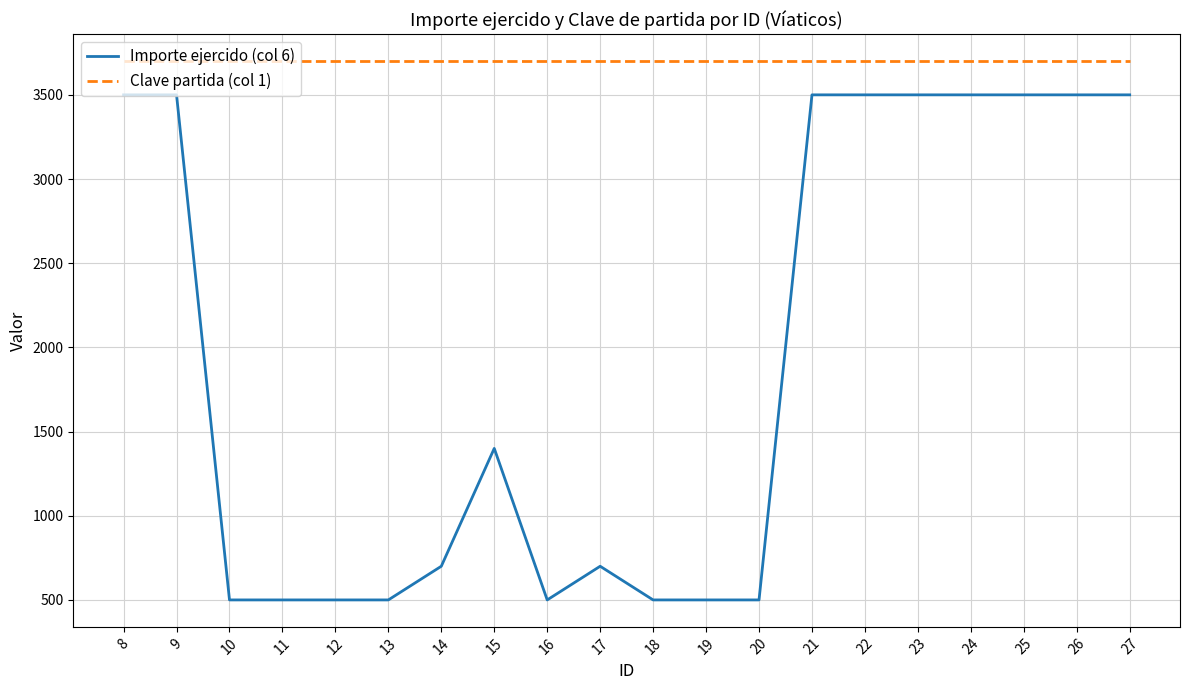

Is it true that Clave partida (col 1) equals 3700 at 27?

True